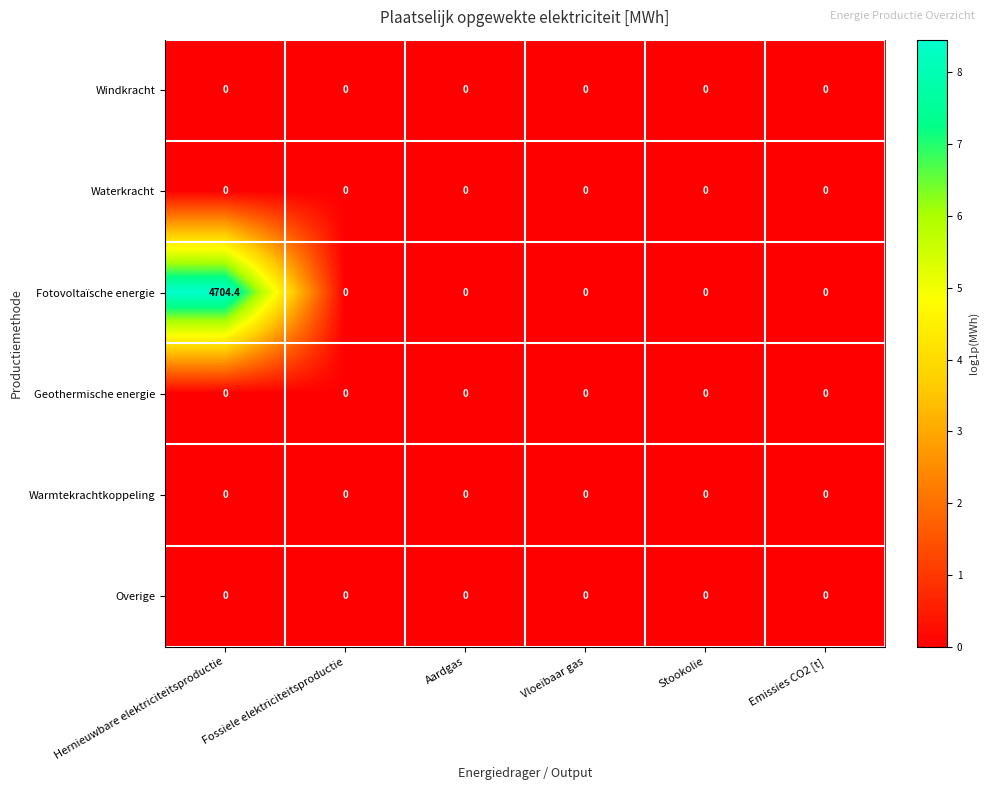

Which series has the largest range (max minus min)?

Fotovoltaïsche energie